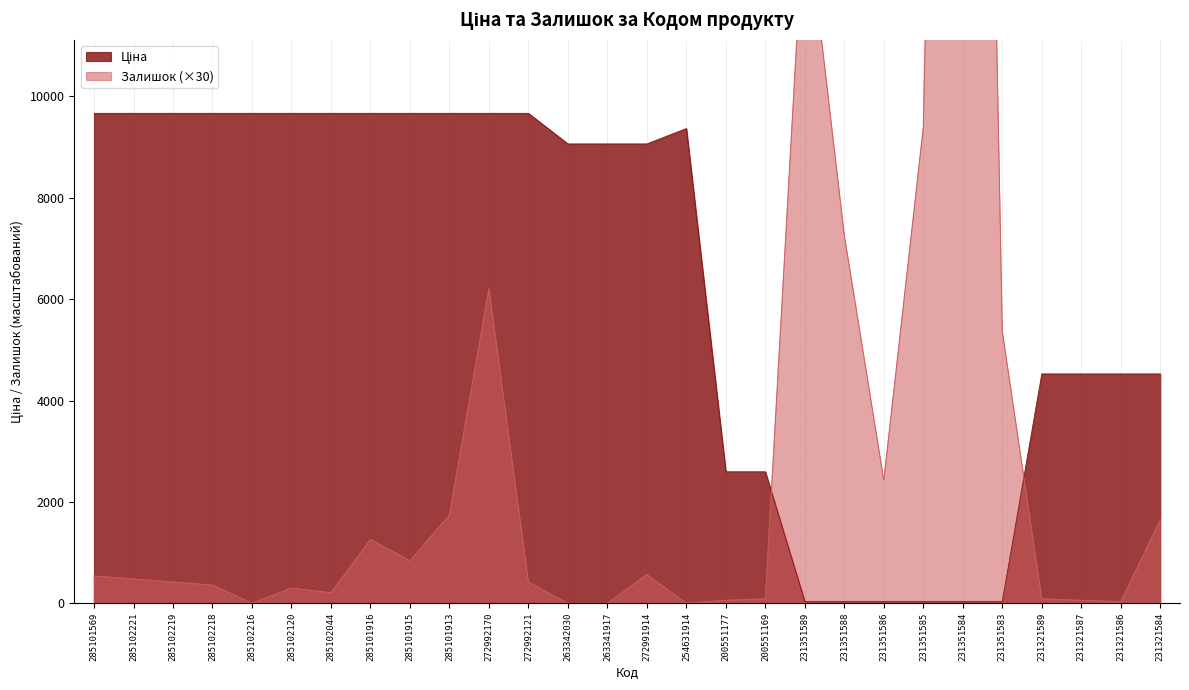

What is the difference between the second highest and minimum values in the Ціна series?

9627.7